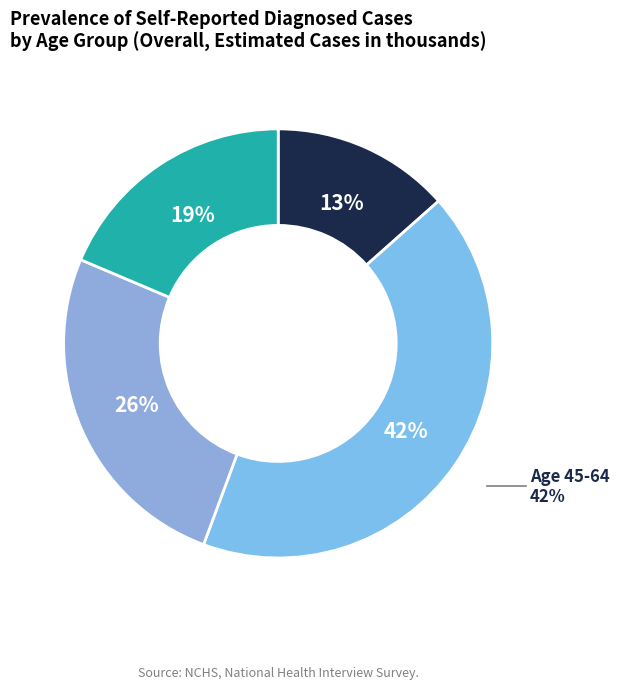

Rank the categories by value from highest to lowest.

45-64, 65-74, 75+, 18-44